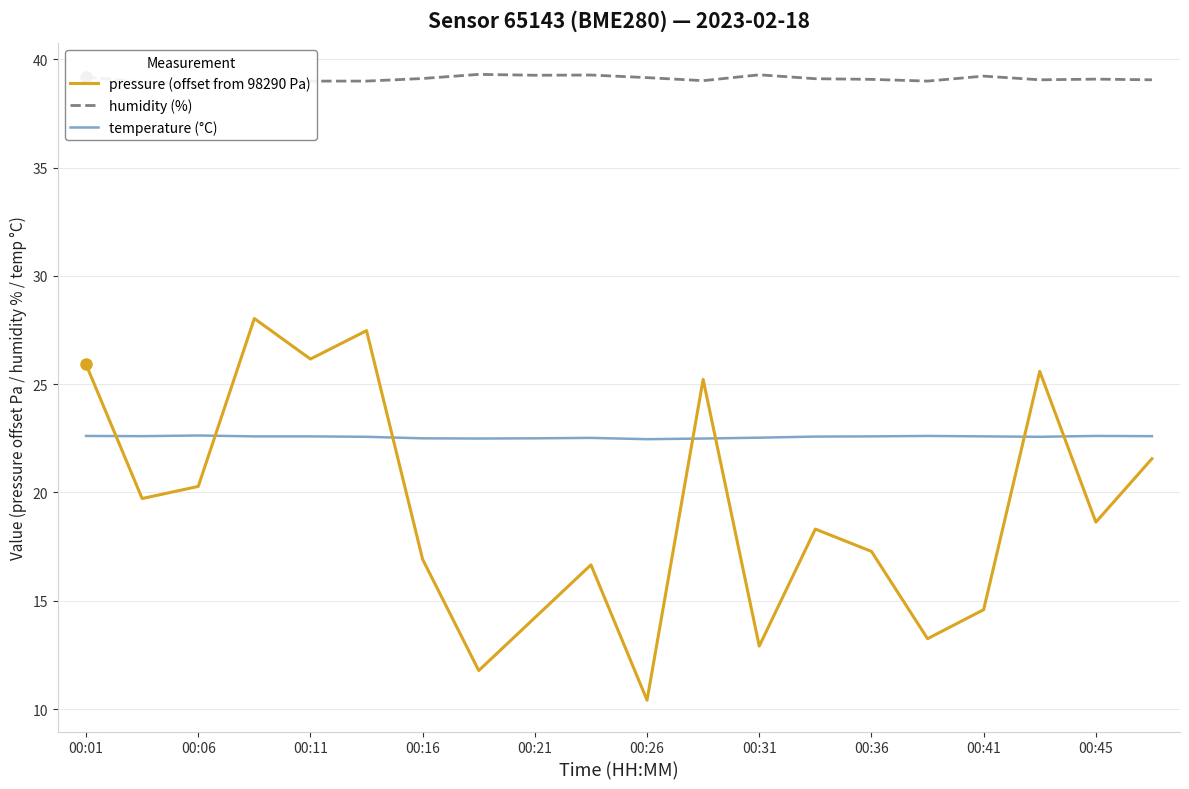

How many lines are shown in the chart?

3